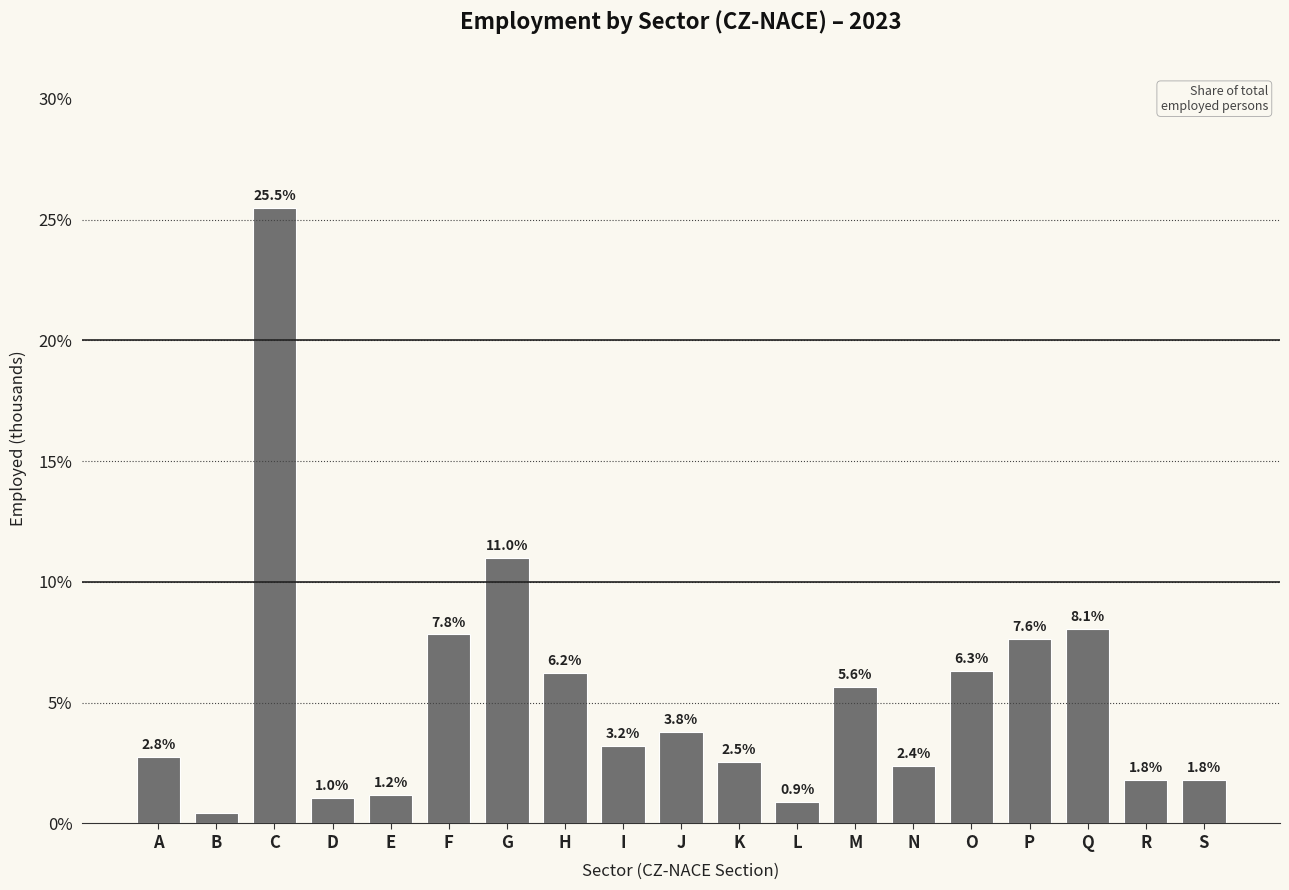

What is the value of the 13th bar from the left?

5.6